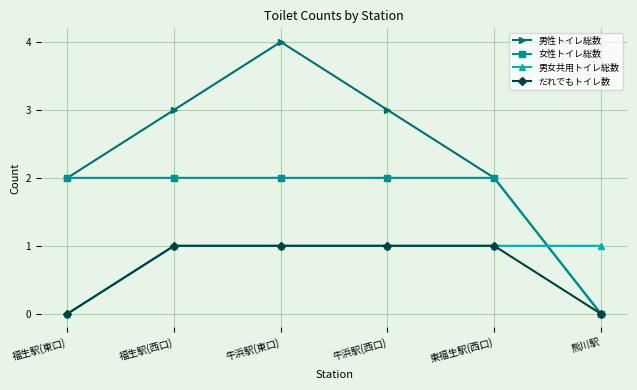

Does the chart display data point markers on the line(s)?

Yes